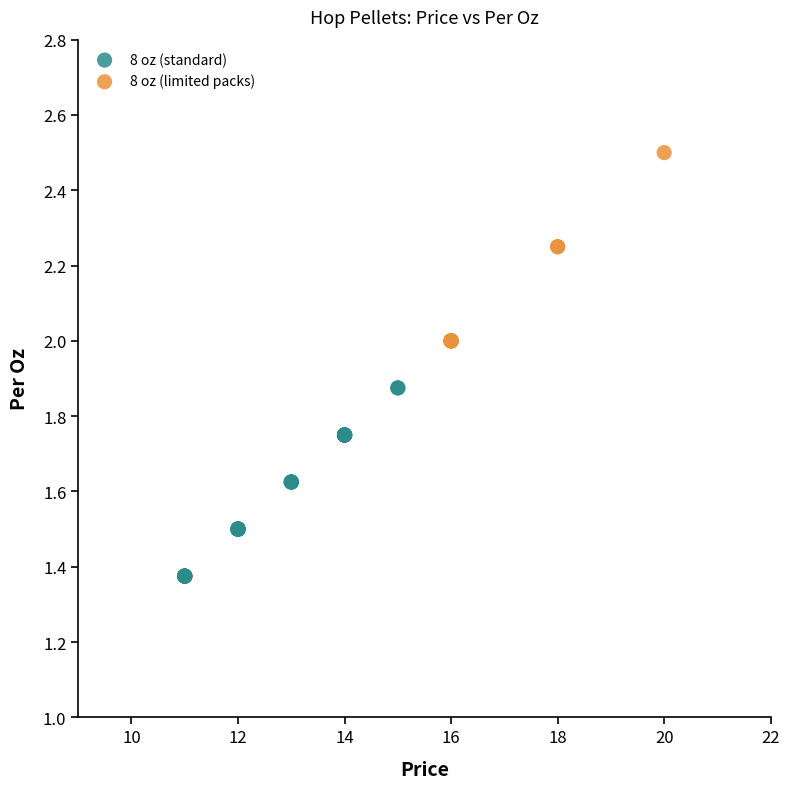

Which series contains the highest Y value?

8 oz (limited packs)